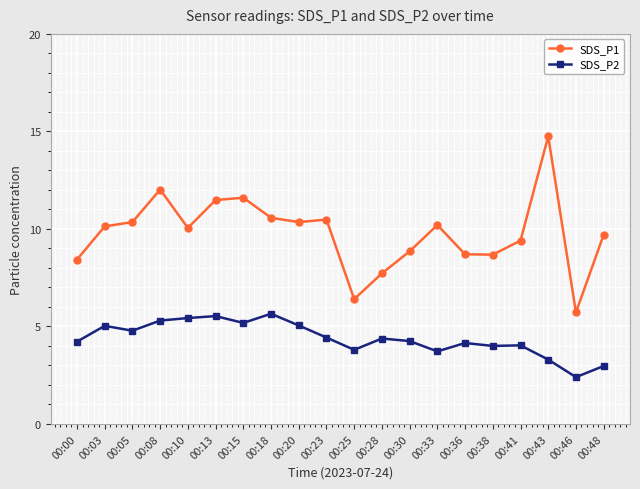

In SDS_P2, how many points are higher than both neighbors (excluding endpoints)?

6